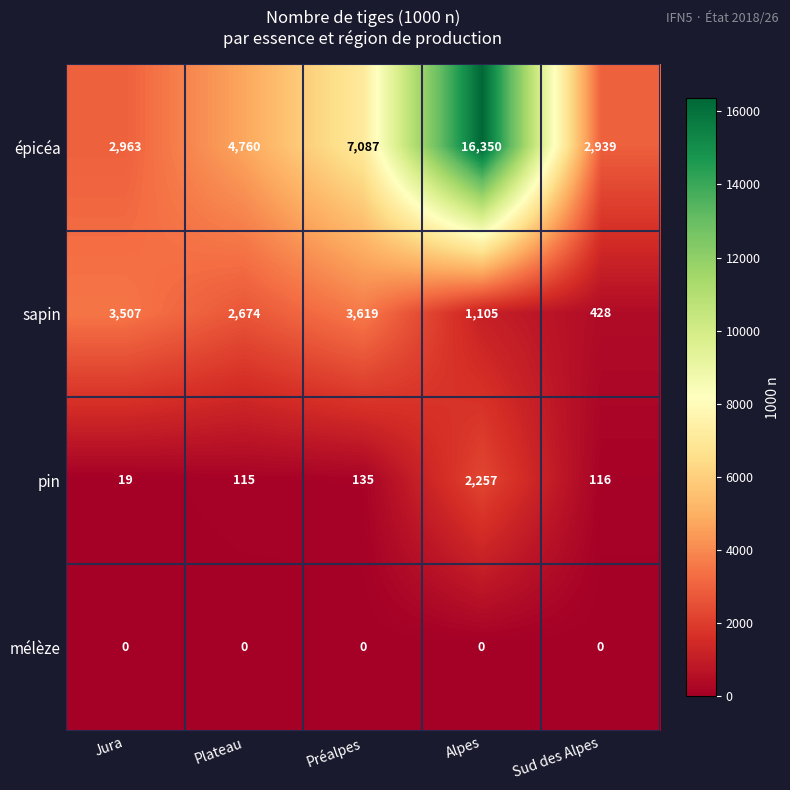

What is the difference between the pin values at Préalpes and Alpes?

2122